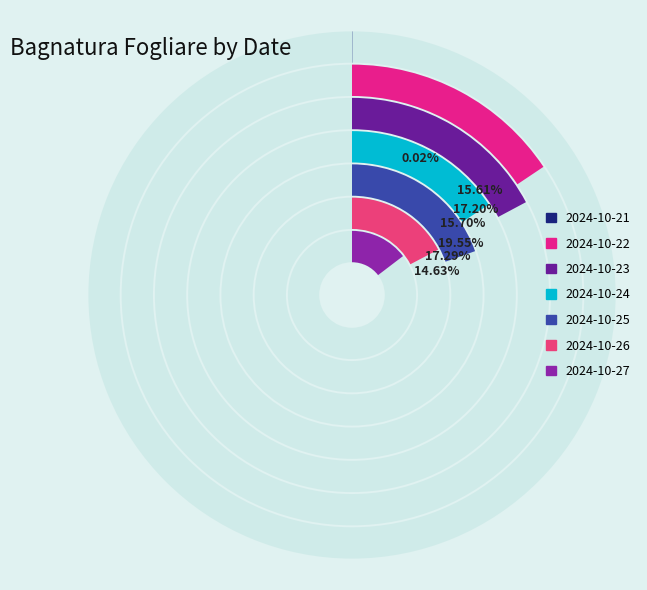

To the nearest percent, what portion does 2024-10-24 represent?

16%